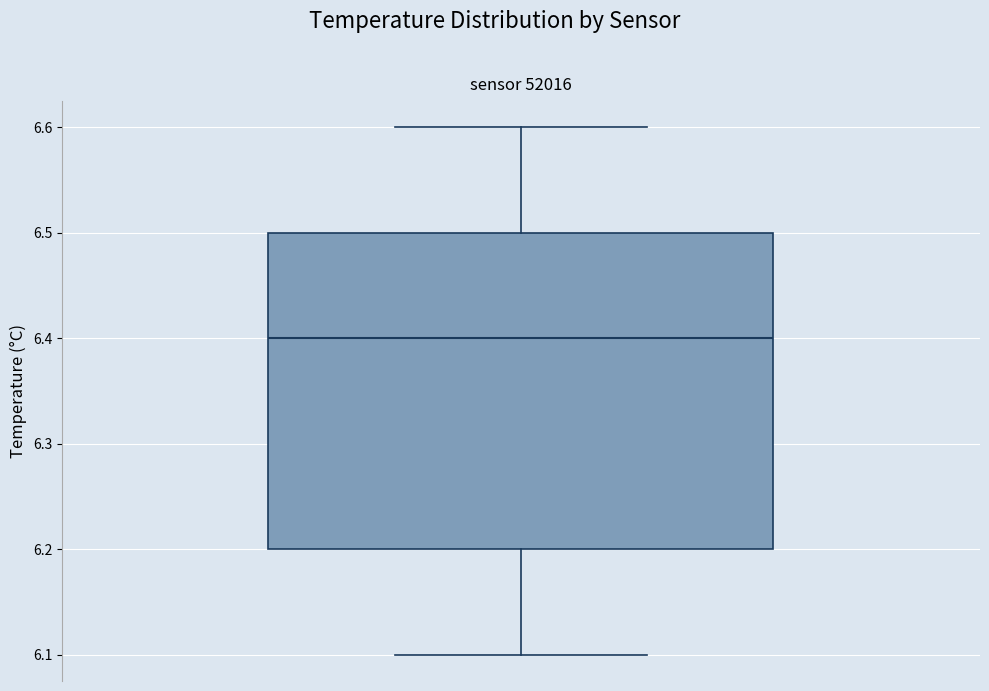

Transcribe this box plot: give where the median line is, the range the box spans, and where the two whiskers end, as read against the y-axis. The values are not printed on the chart, so give them approximately, as read against the axis.

median 6.4, box 6.2 to 6.5, whiskers 6.1 to 6.6